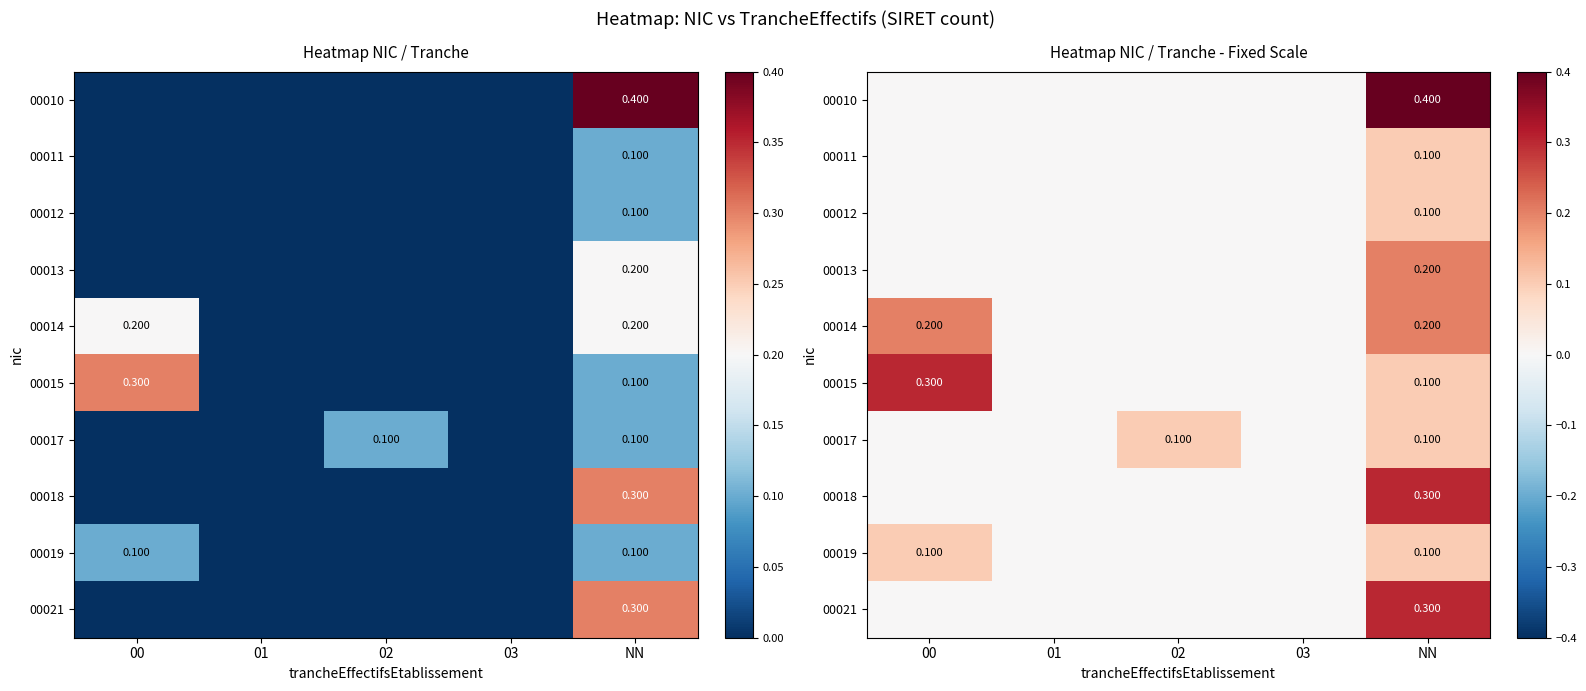

Rank the series by their maximum value, from lowest to highest.

00011, 00012, 00017, 00019, 00013, 00014, 00015, 00018, 00021, 00010